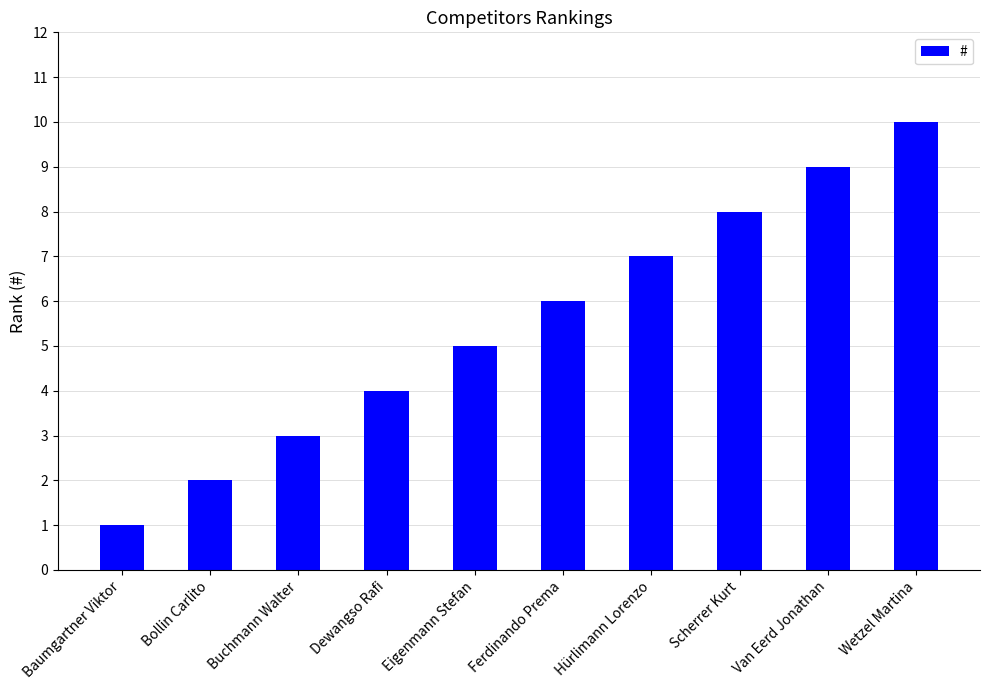

Is it true that the value at Scherrer Kurt is 5?

False